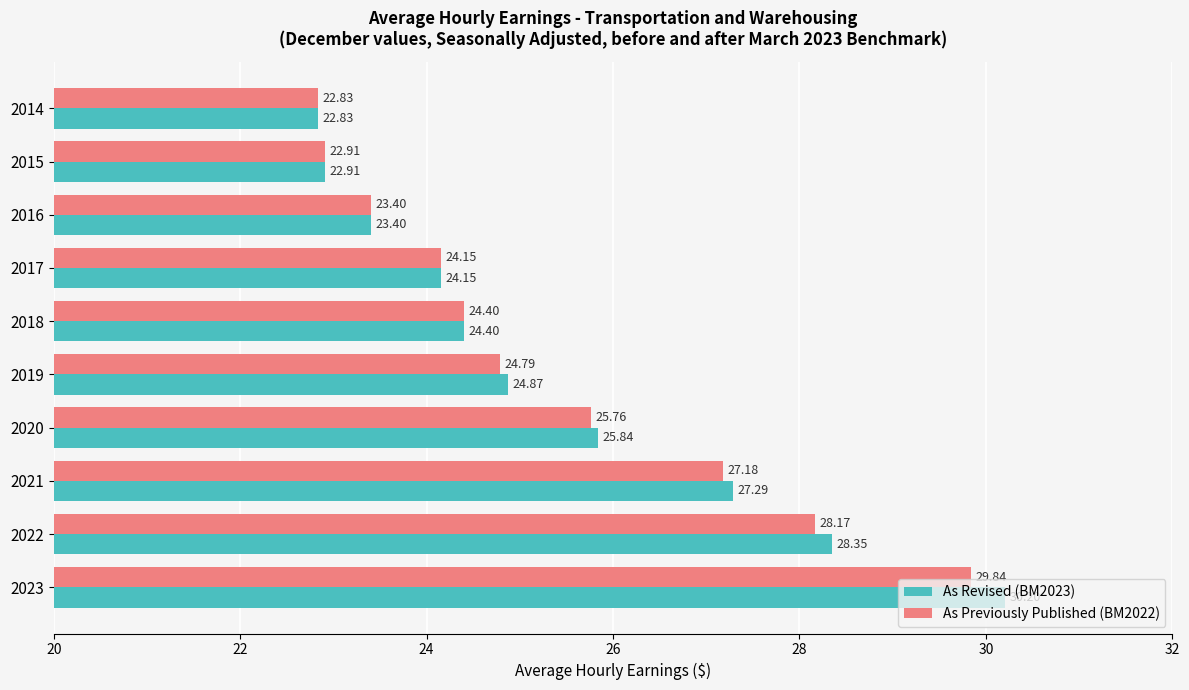

Between 2019 and 2022, which series saw the biggest shift?

As Revised (BM2023)